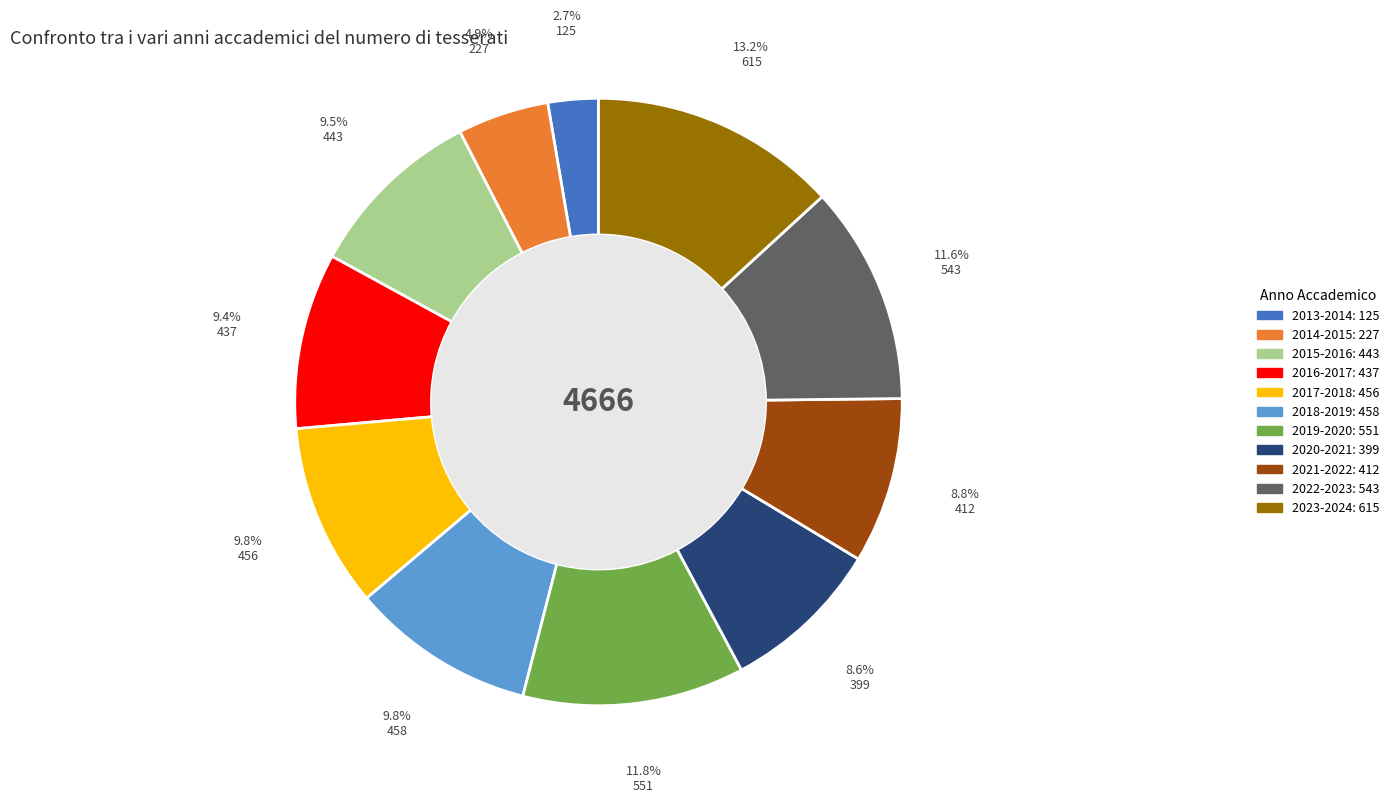

Which has a higher value, 2017-2018 or 2020-2021?

2017-2018